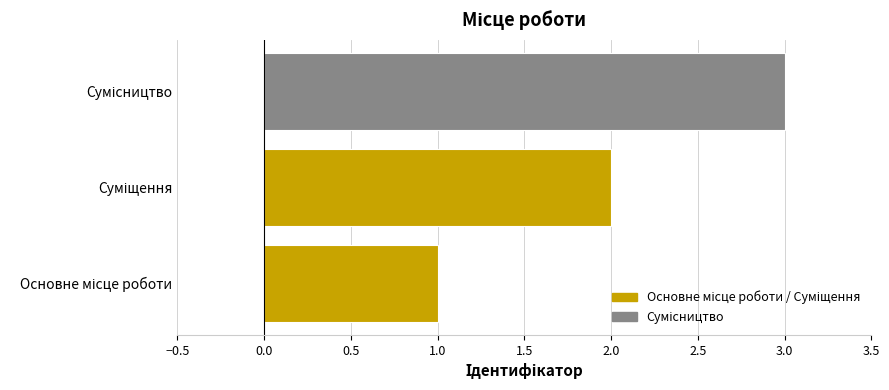

What is the maximum value shown in the chart?

3